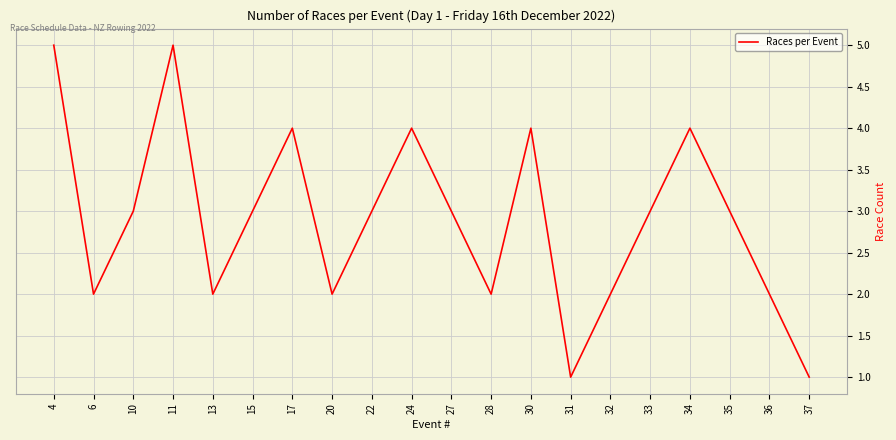

What is the greatest value displayed?

5